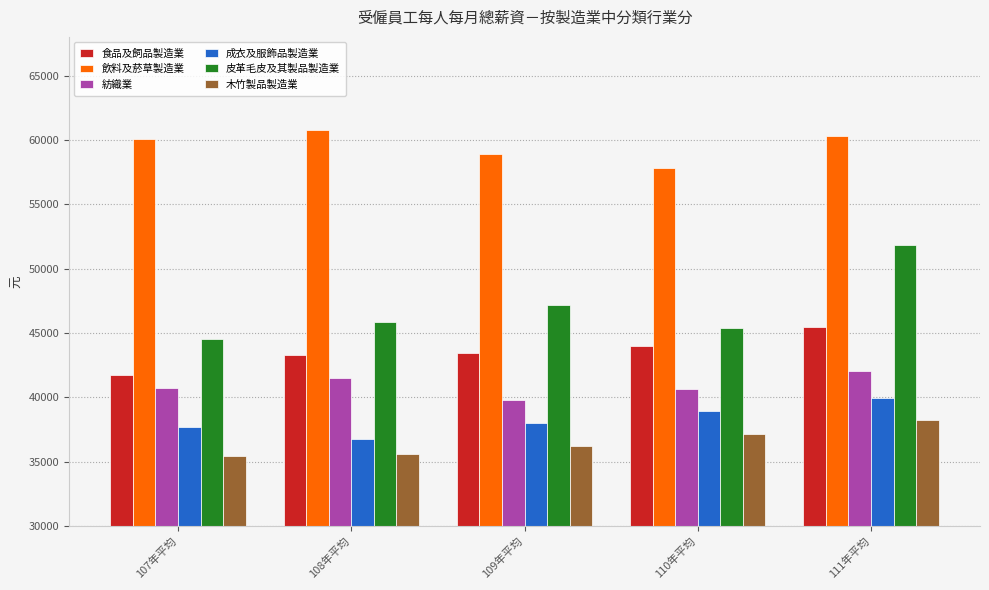

At which label does 皮革毛皮及其製品製造業 reach its minimum?

107年平均